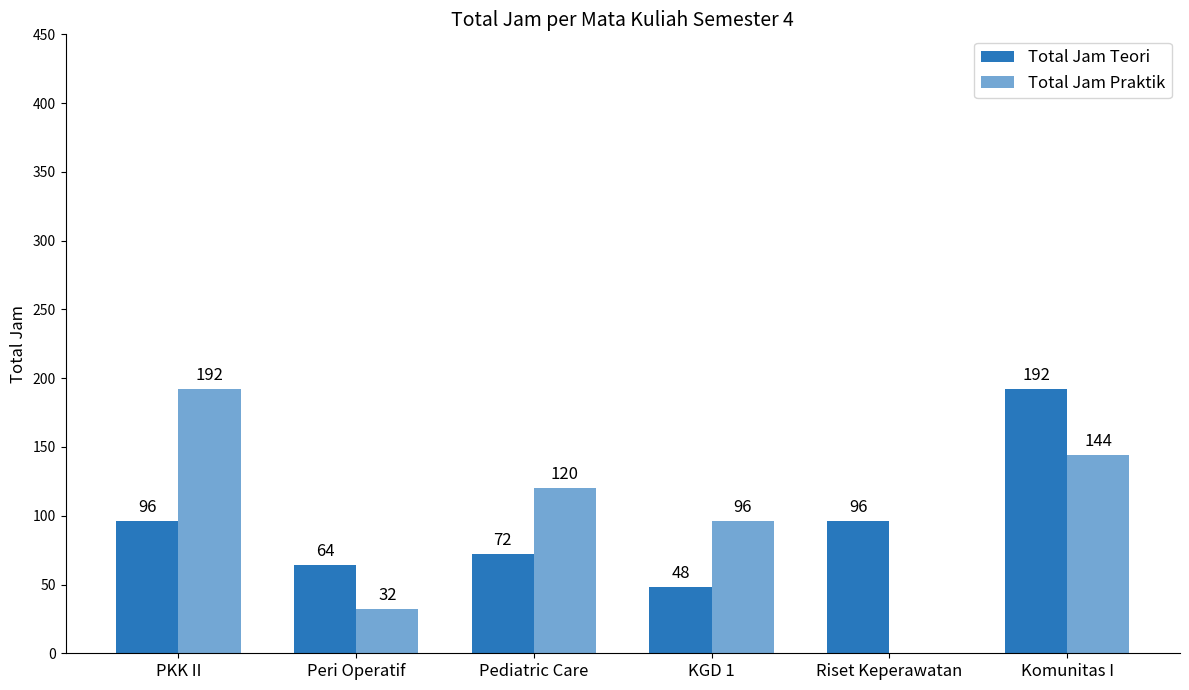

Count the number of categories in the chart.

6